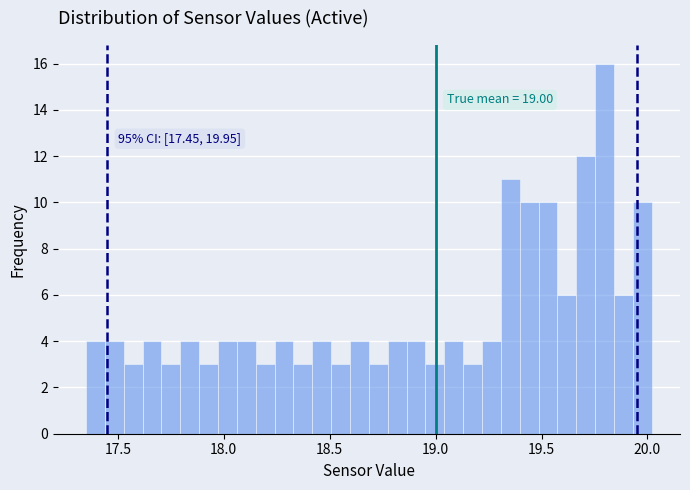

Around what value on the x-axis is the tallest bar? Give the approximate position of its centre, as read against the axis.

19.80